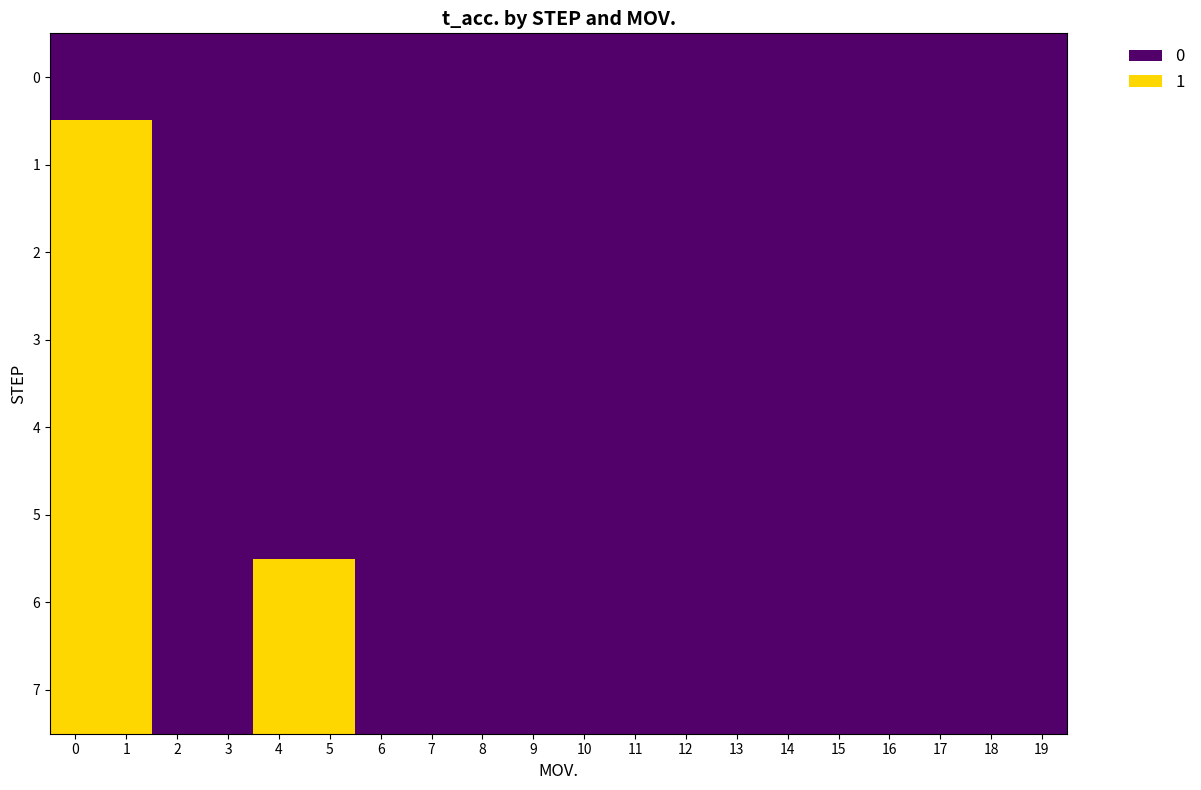

Which series has the largest total across all categories?

6